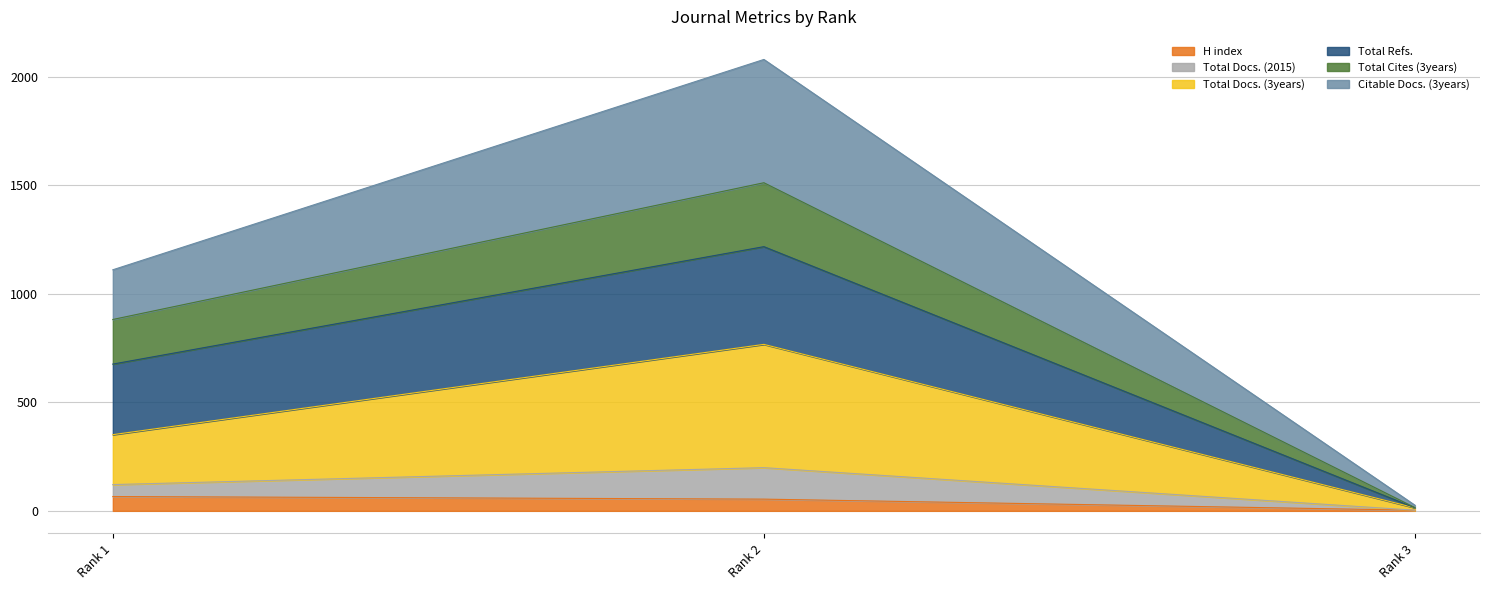

What is the maximum value for H index?

66.0